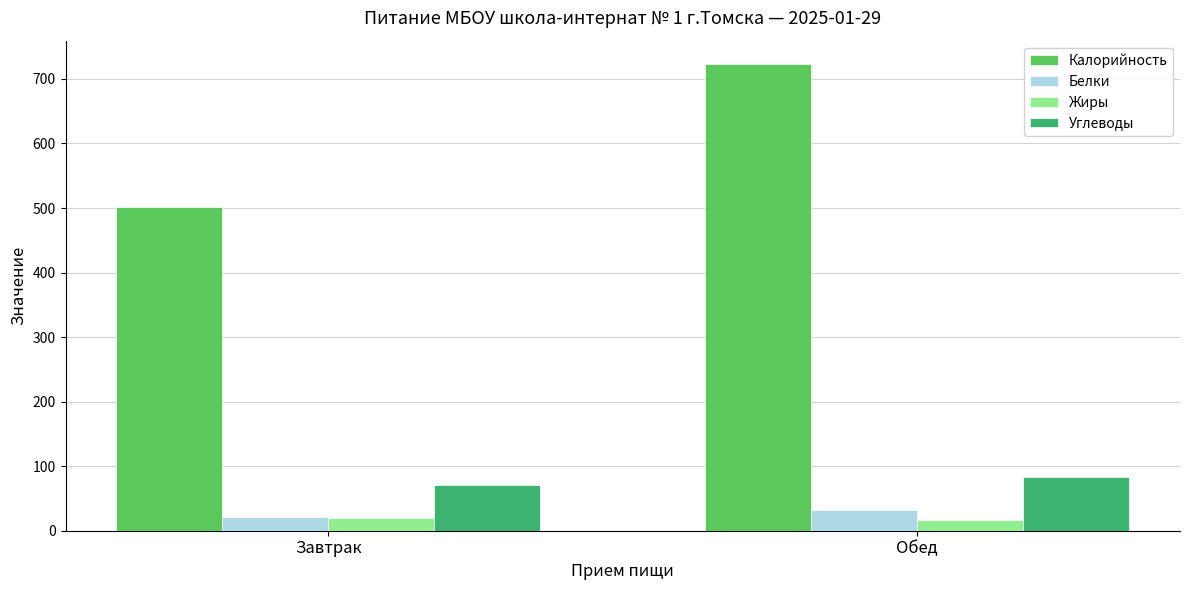

What is the label of the 1st bar from the left?

Завтрак